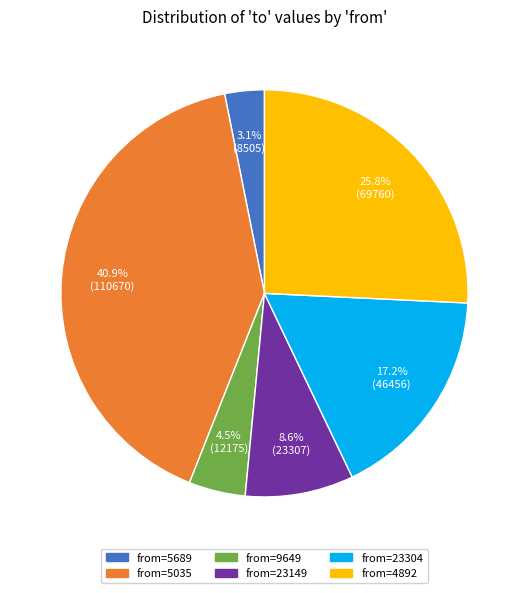

Does any single category account for the majority?

No